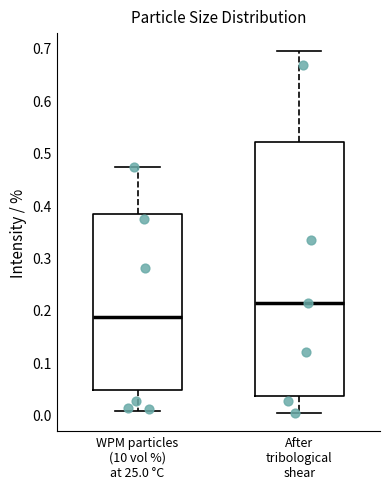

Where does the median line of the box for After tribological shear sit on the y-axis? The values are not printed on the chart, so give them approximately, as read against the axis.

0.21